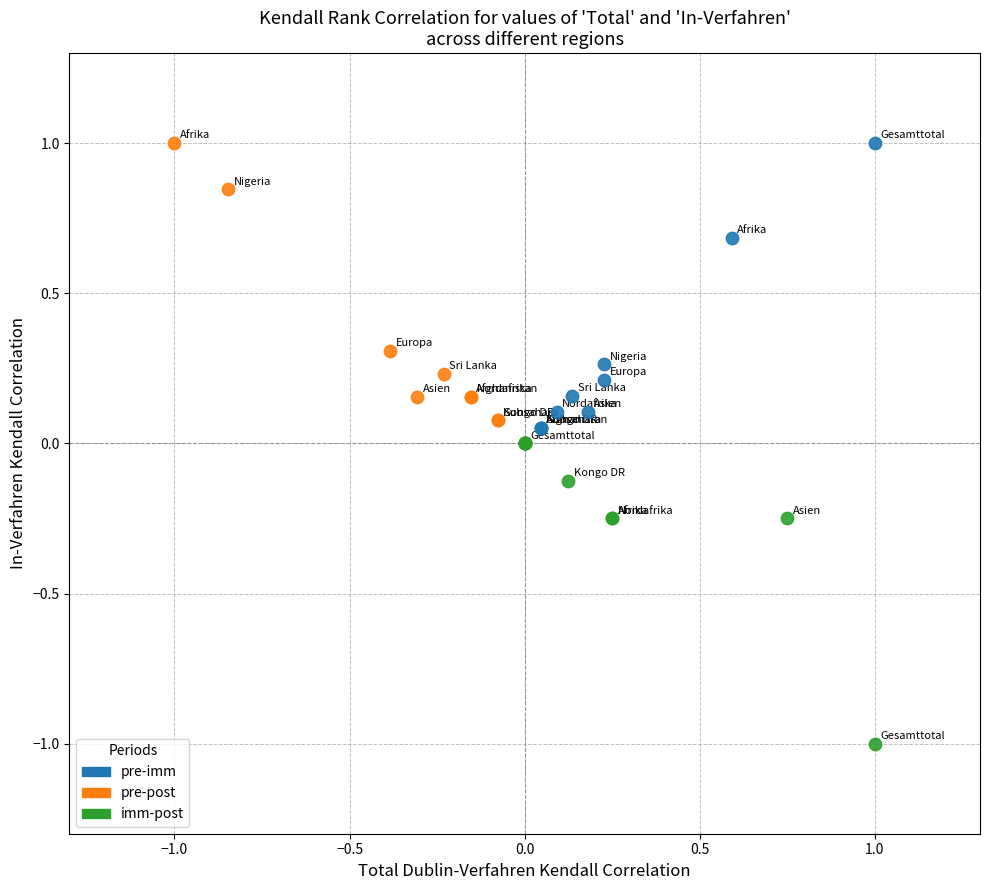

What are all the series names shown in the legend?

pre-imm, pre-post, imm-post